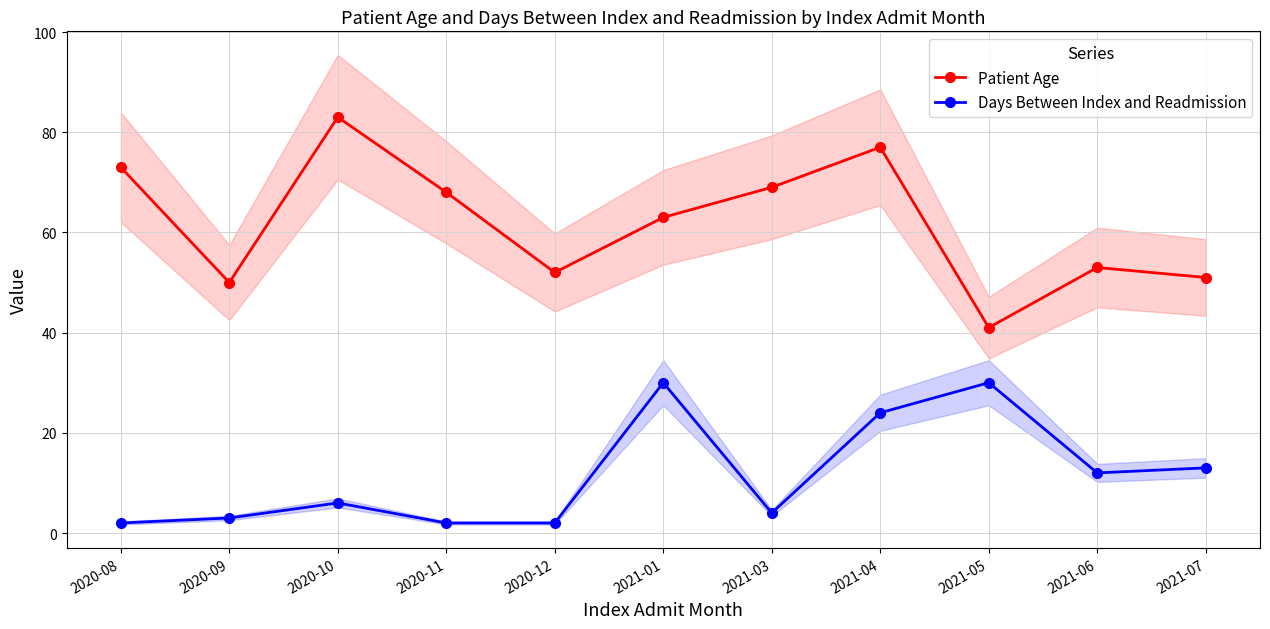

Which series changed the most between 2021-01 and 2021-06?

Days Between Index and Readmission